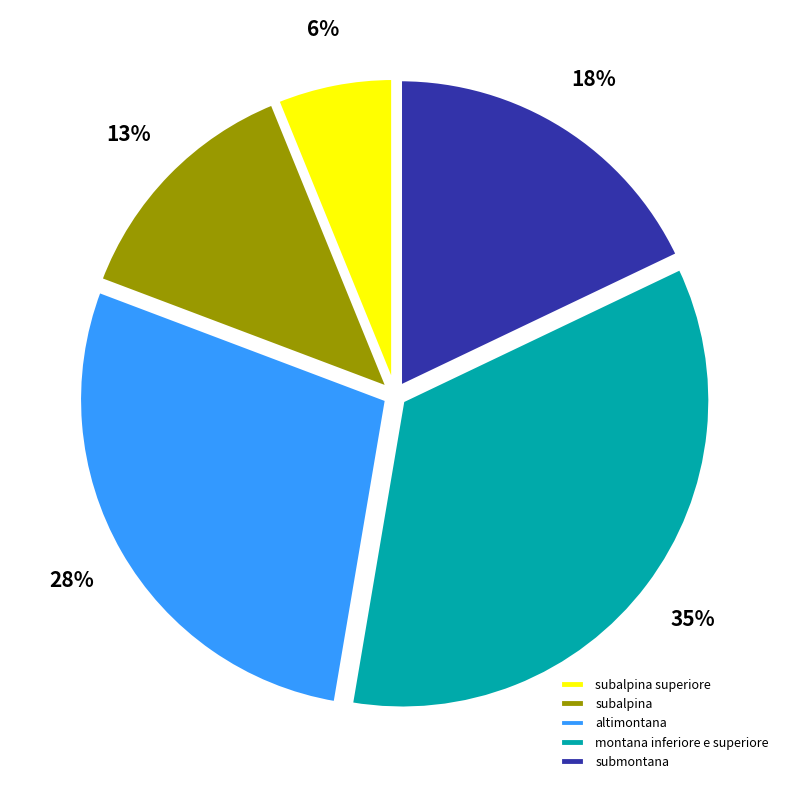

Is the sum of subalpina superiore and montana inferiore e superiore greater than half?

No